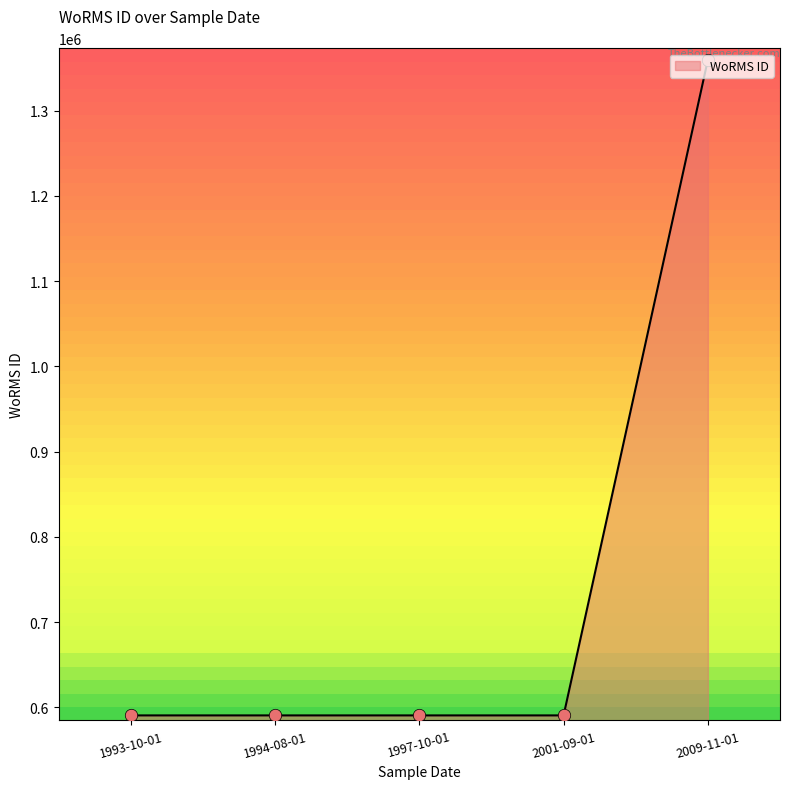

Approximately how many times larger is the value at 2009-11-01 compared to 1994-08-01?

2.3